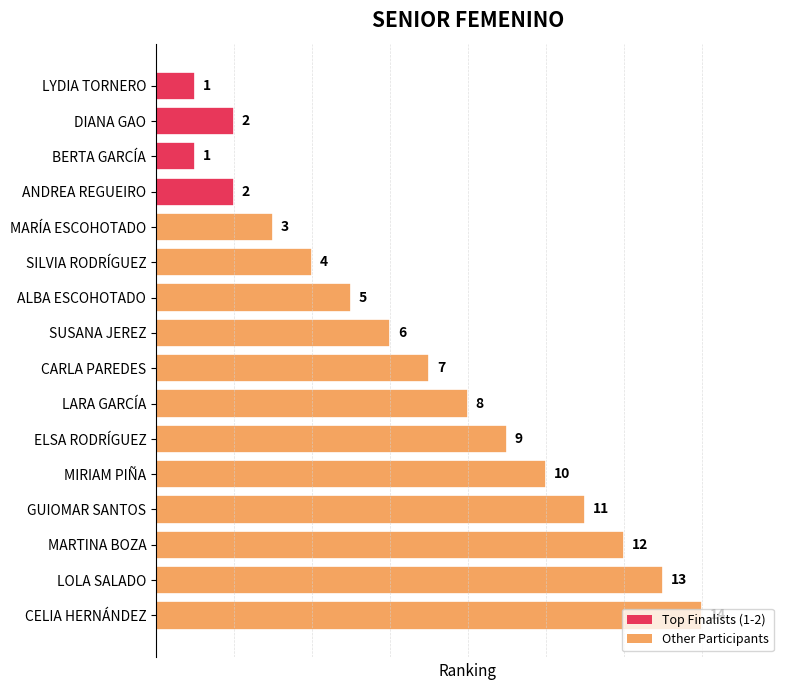

Between DIANA GAO and ALBA ESCOHOTADO, which is larger?

ALBA ESCOHOTADO